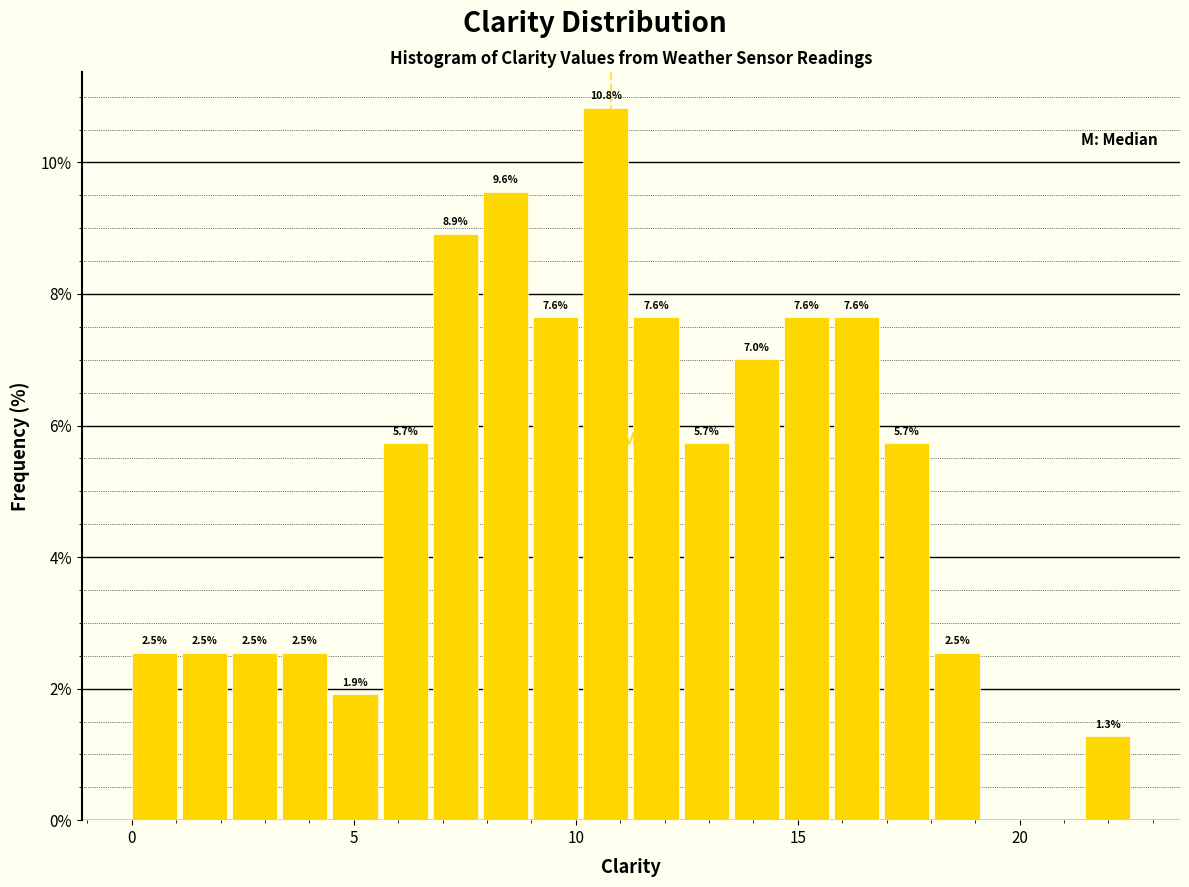

Read against the x-axis, roughly where is the centre of the tallest bar?

10.5